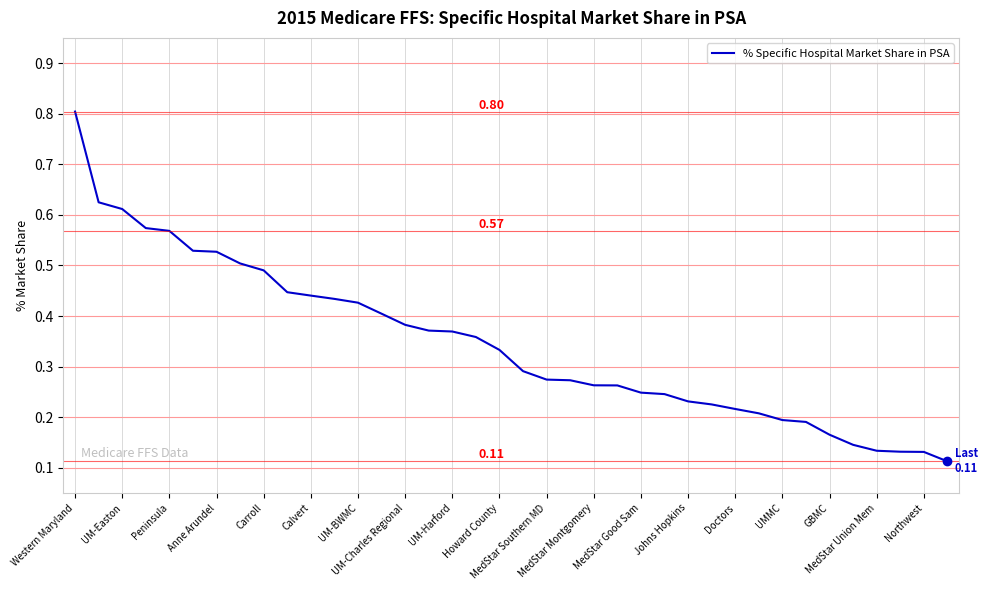

What is the difference between the maximum and minimum values?

0.7